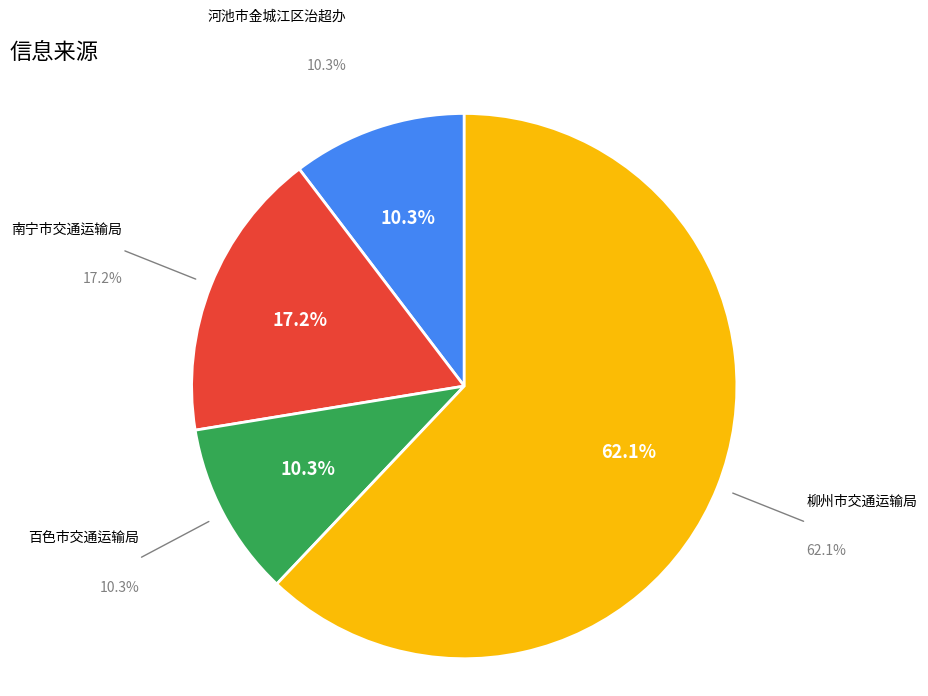

What percentage is the 柳州市交通运输局 slice, to the nearest percent?

62%